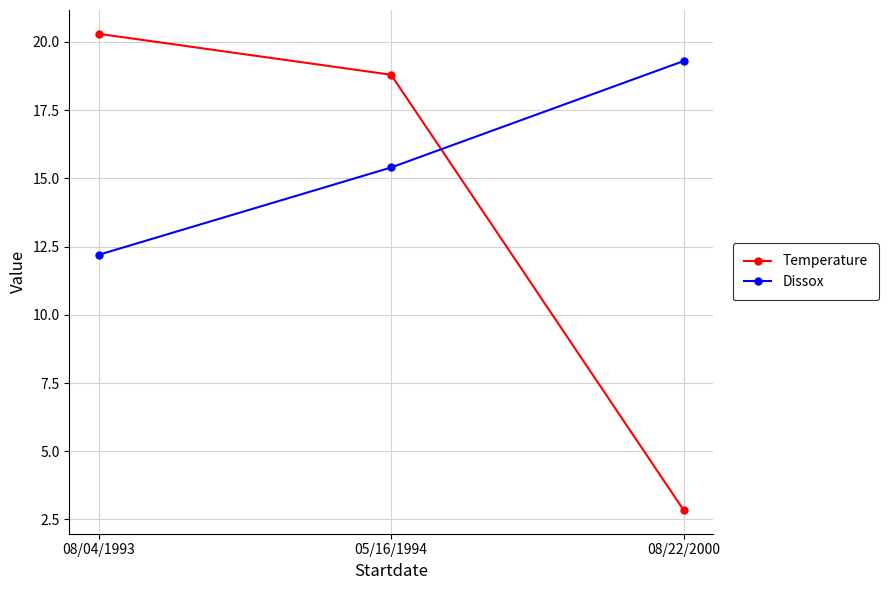

What is the label of the 1st point from the left?

08/04/1993